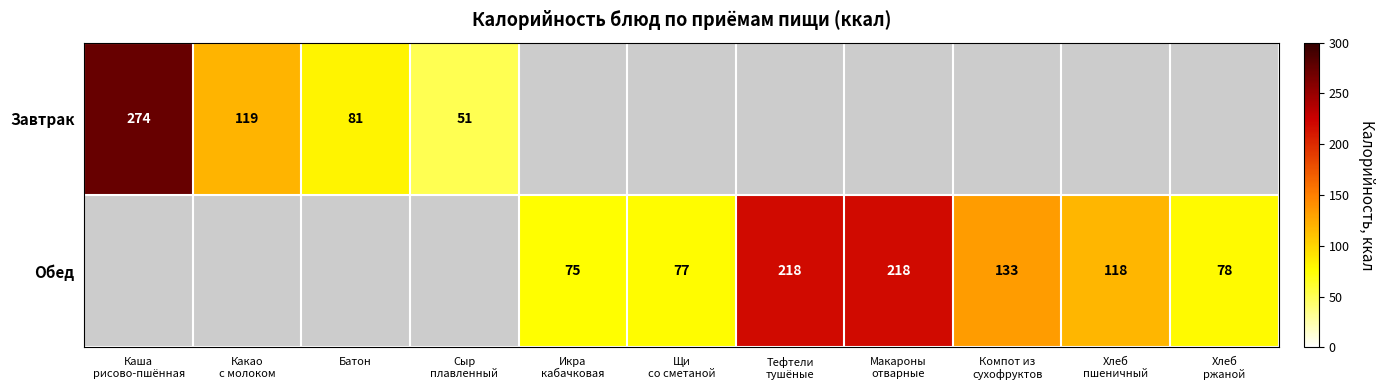

At Какао с молоком, list the series in order from smallest to largest.

Завтрак, Обед